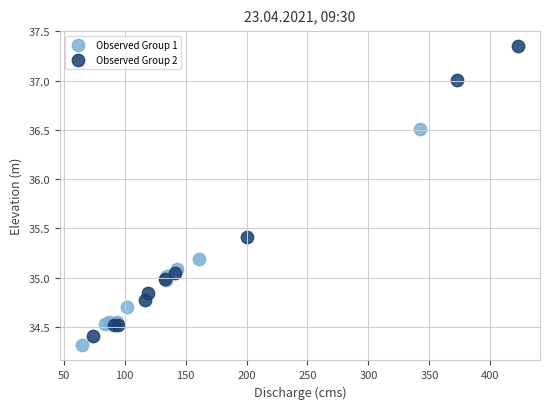

What are all the series names shown in the legend?

Observed Group 1, Observed Group 2